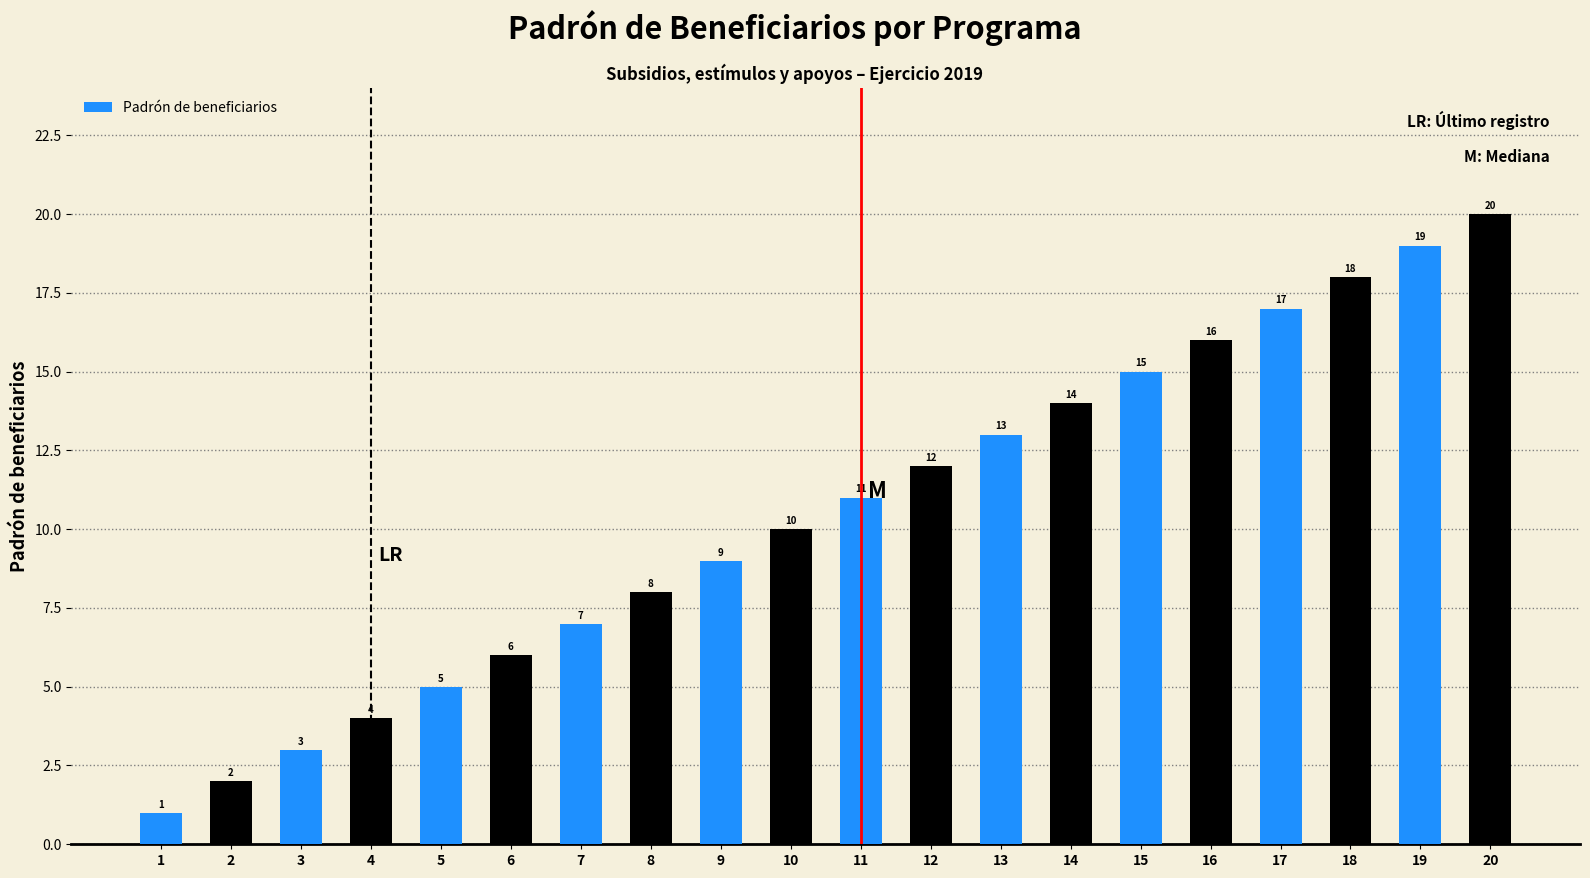

What is the change in value from 9 to 16?

+7